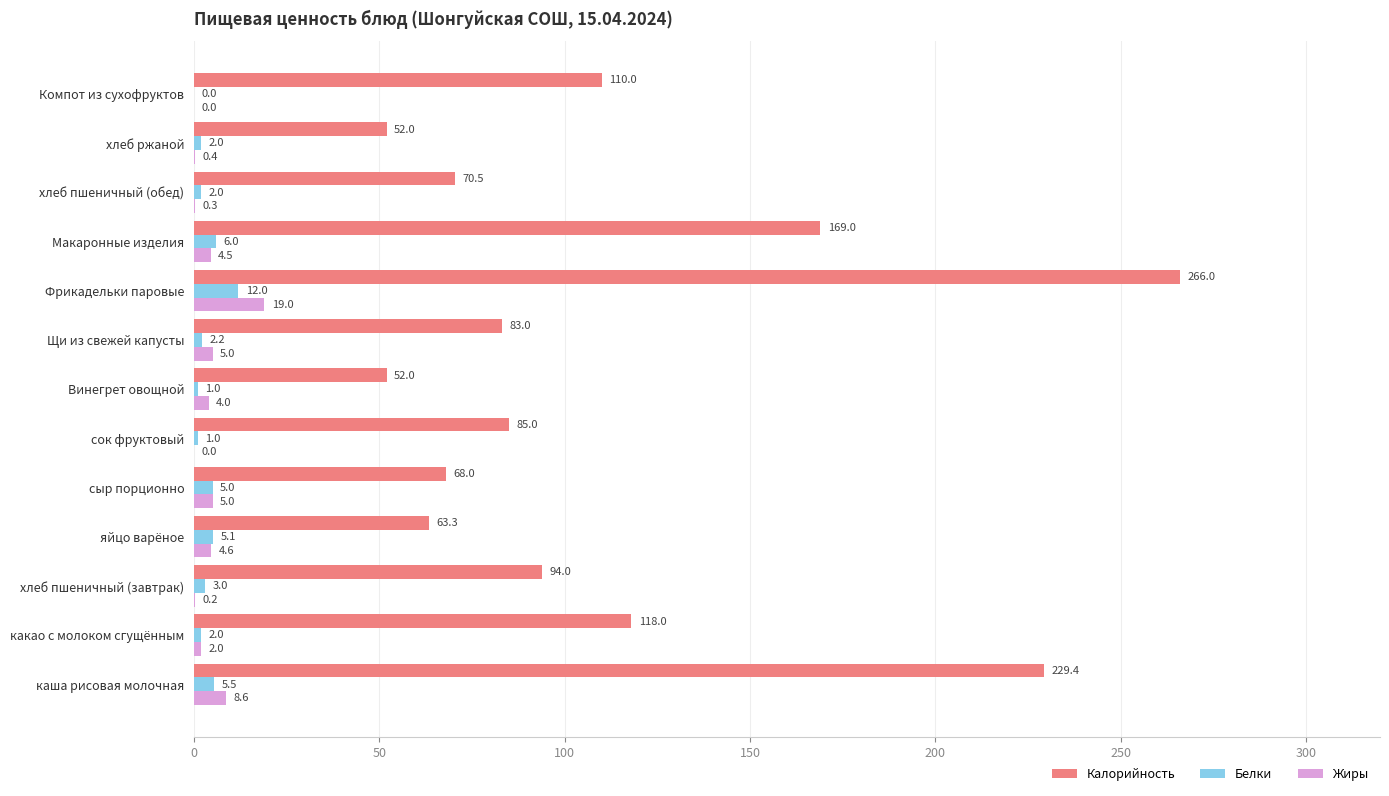

Which series has the widest spread of values?

Калорийность